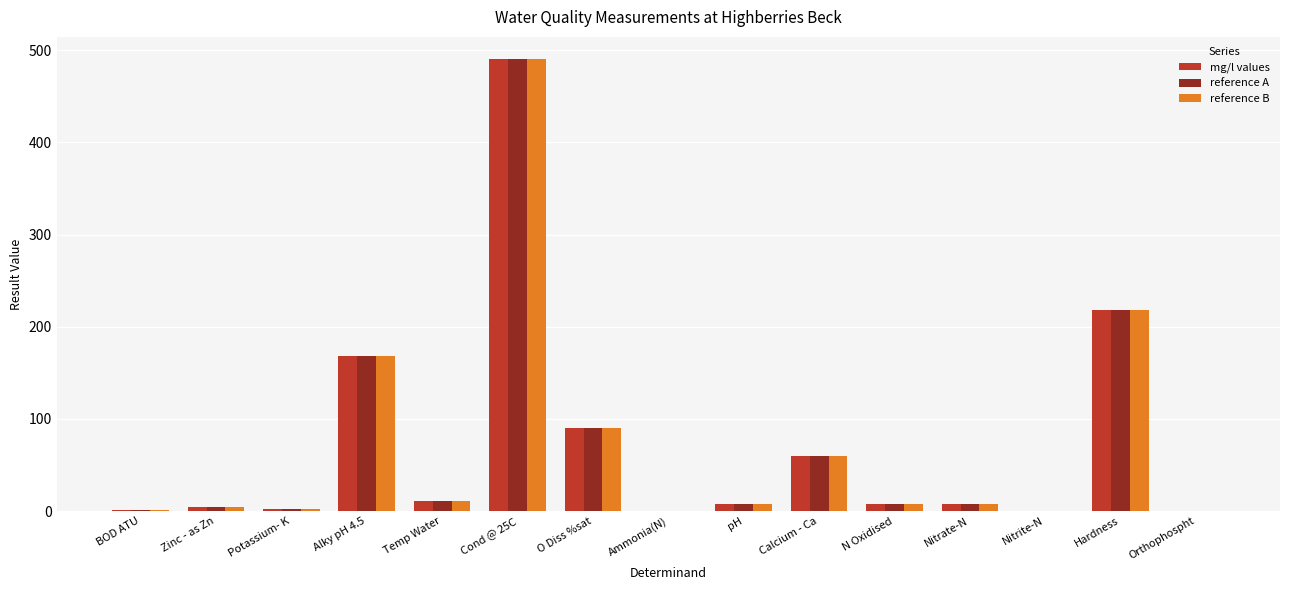

At which category is the sum across all series the highest?

Cond @ 25C